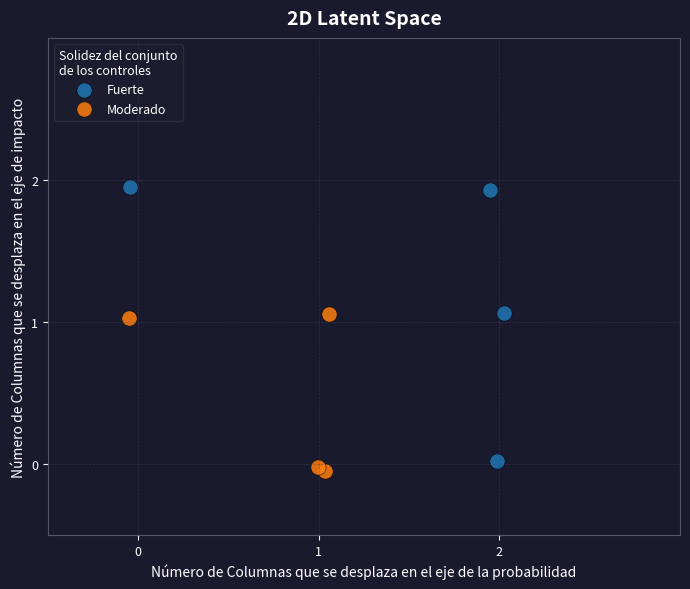

What are all the series names shown in the legend?

Fuerte, Moderado